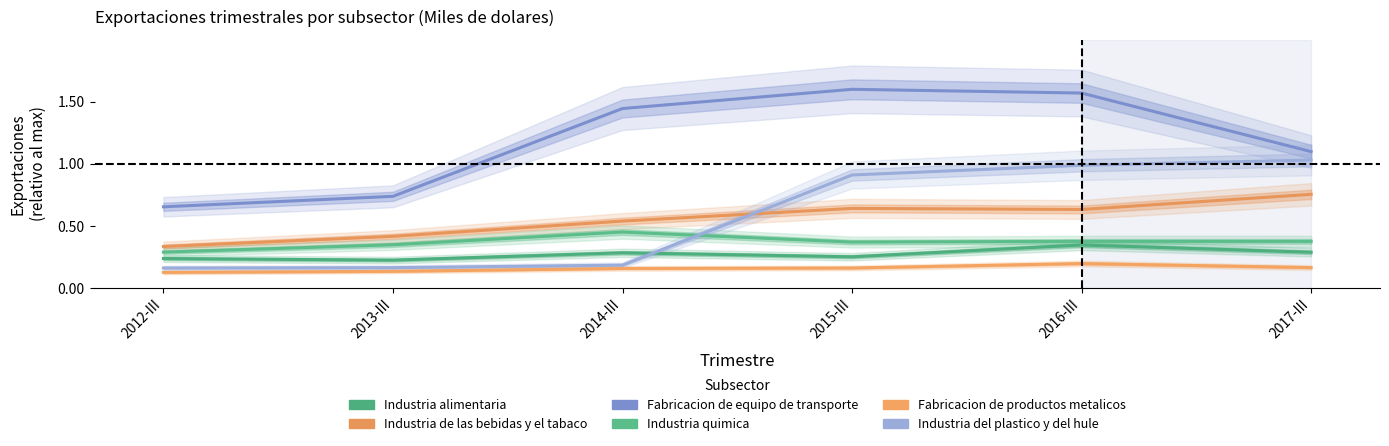

At which category is the sum across all series the highest?

2016-III